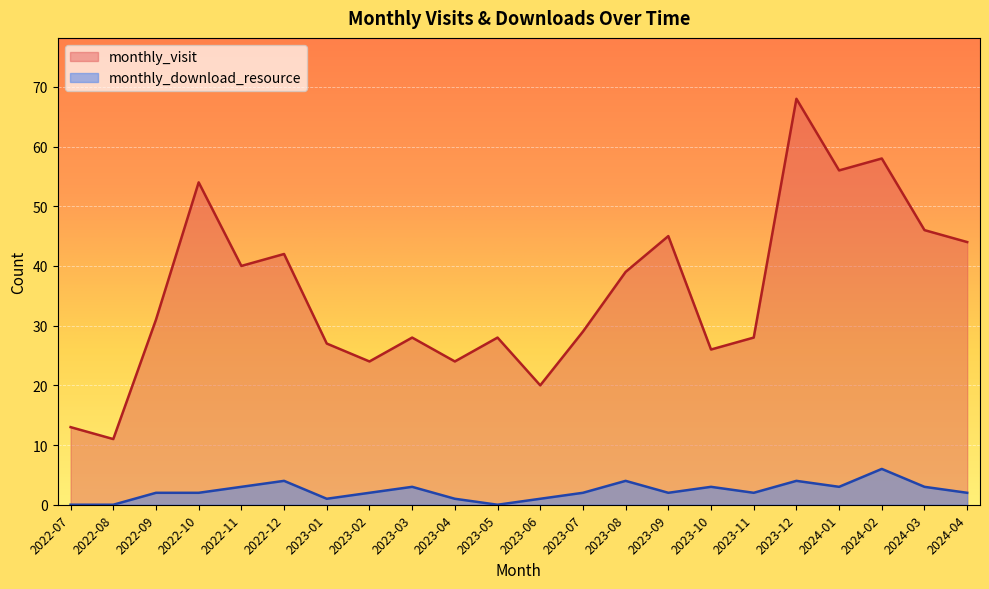

Is the value of monthly_visit at 2023-11 greater than the value of monthly_download_resource at 2022-07?

Yes